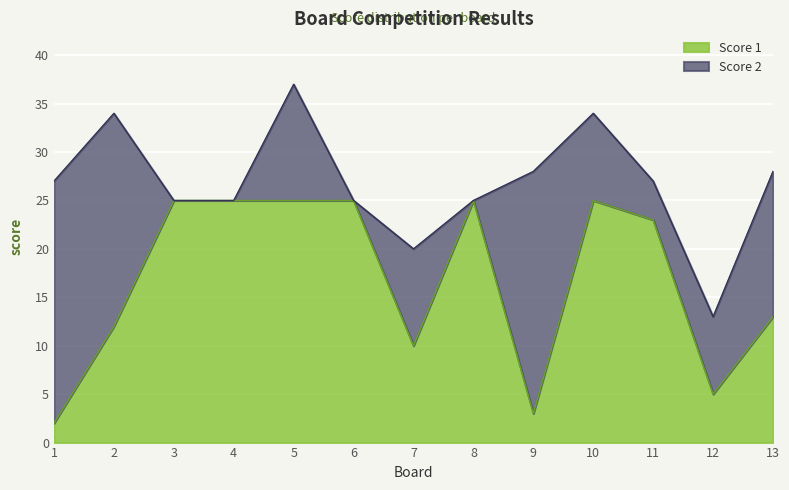

What is the average value?

17